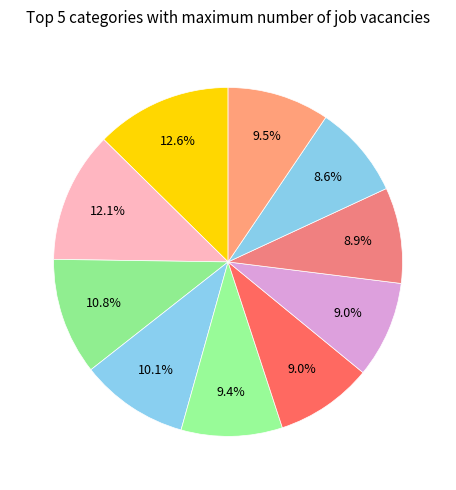

How many slices are in this pie chart?

10